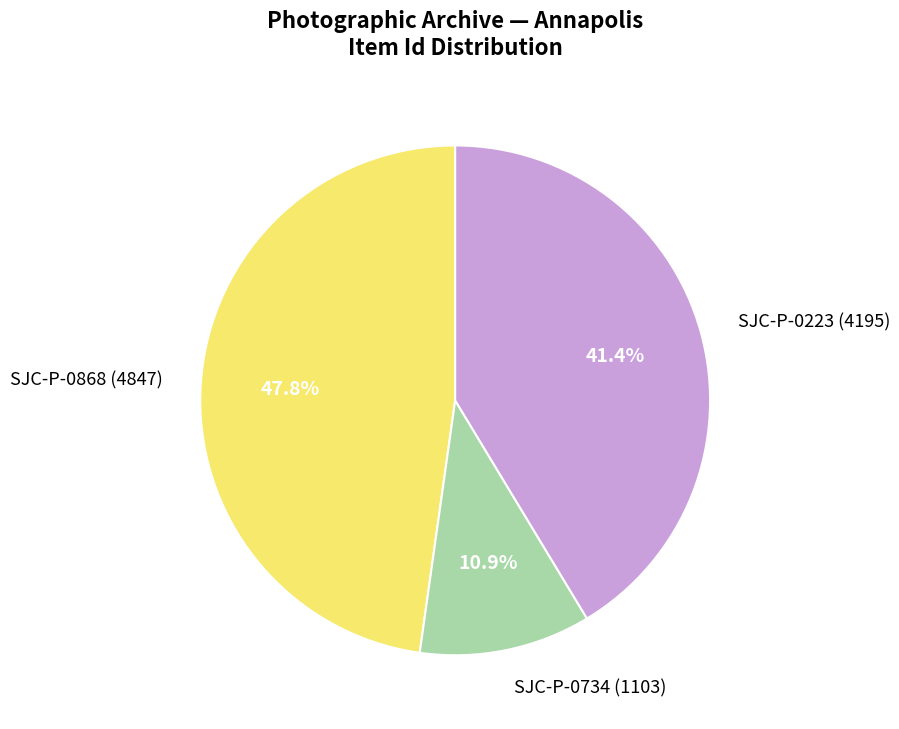

What is the total percentage of SJC-P-0223 (4195) and SJC-P-0868 (4847)?

89.1%